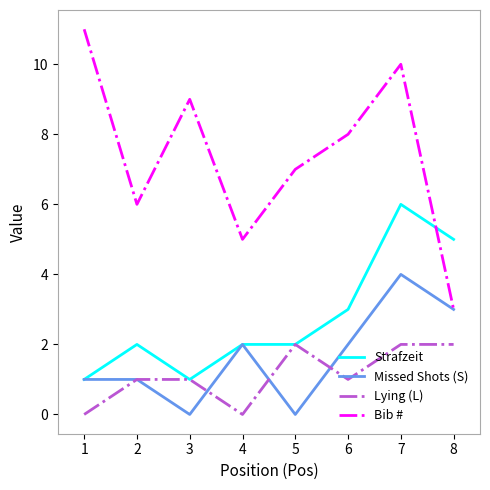

True or false: Lying (L) and Bib # intersect in this chart.

False